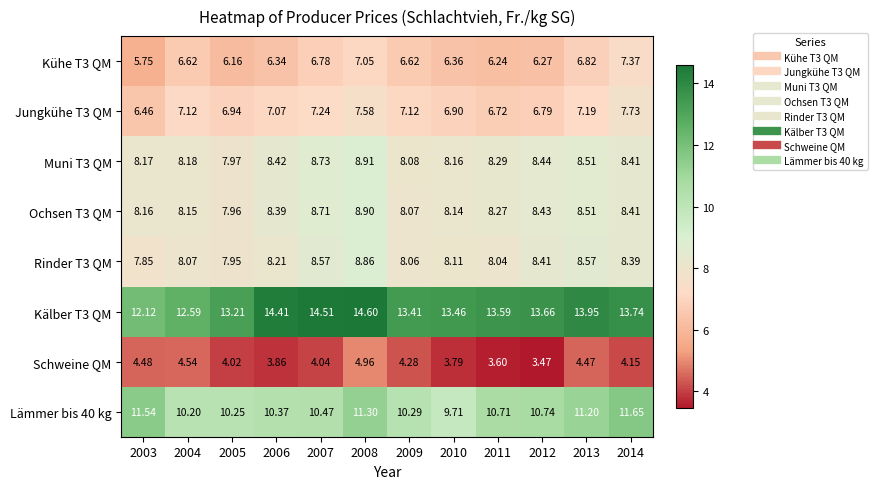

Is the value of Schweine QM at 2005 greater than the value of Rinder T3 QM at 2014?

No